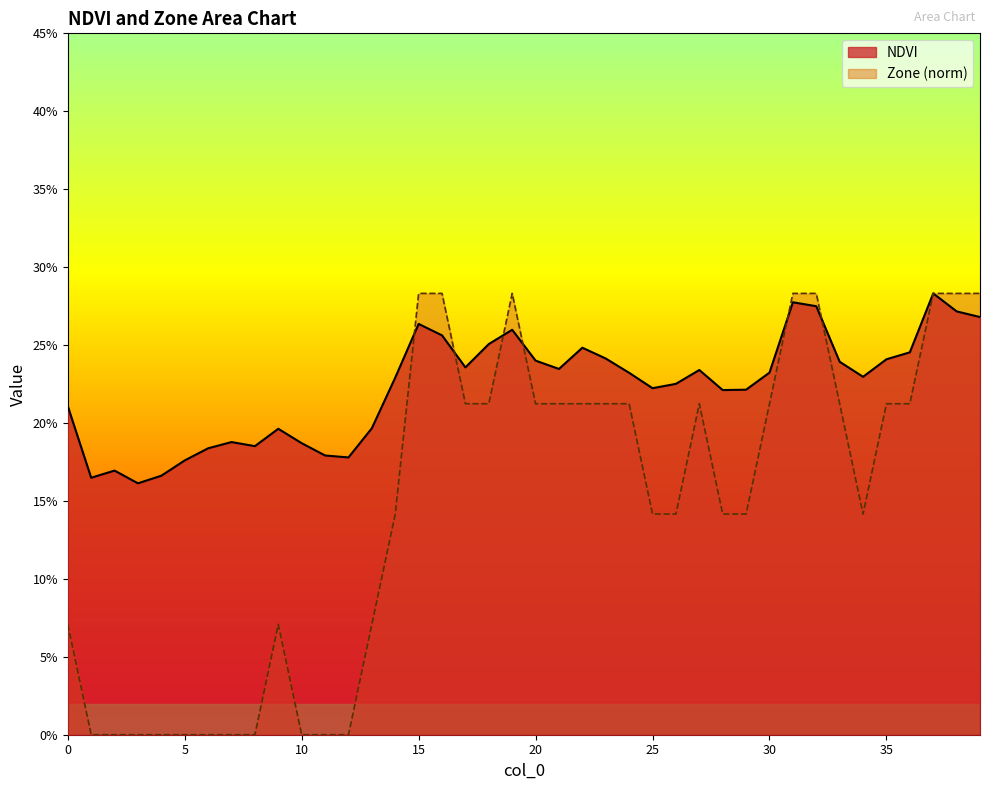

What is the average value of the Zone series?

0.1